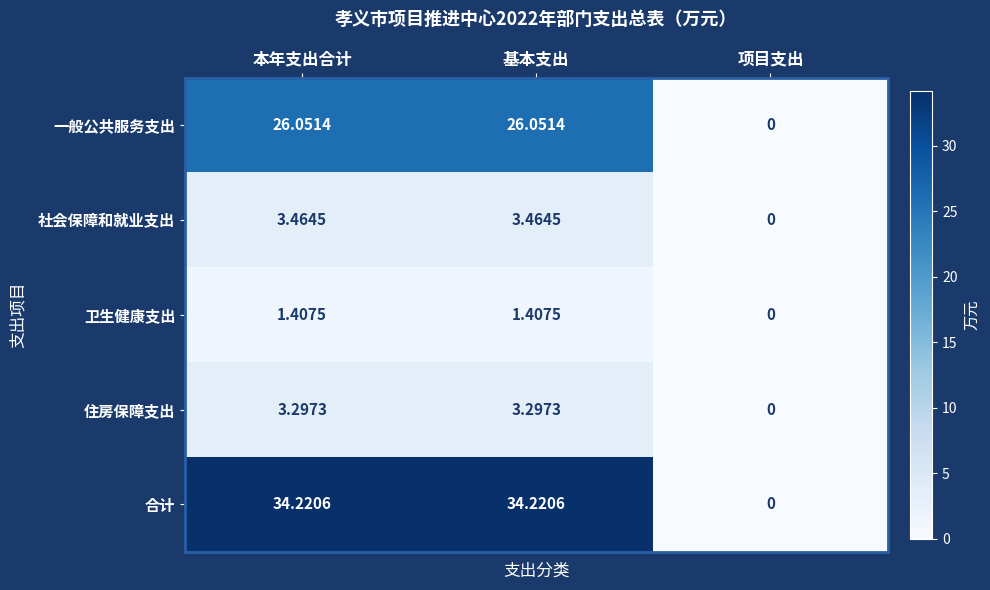

How many categories are shown in the chart?

3